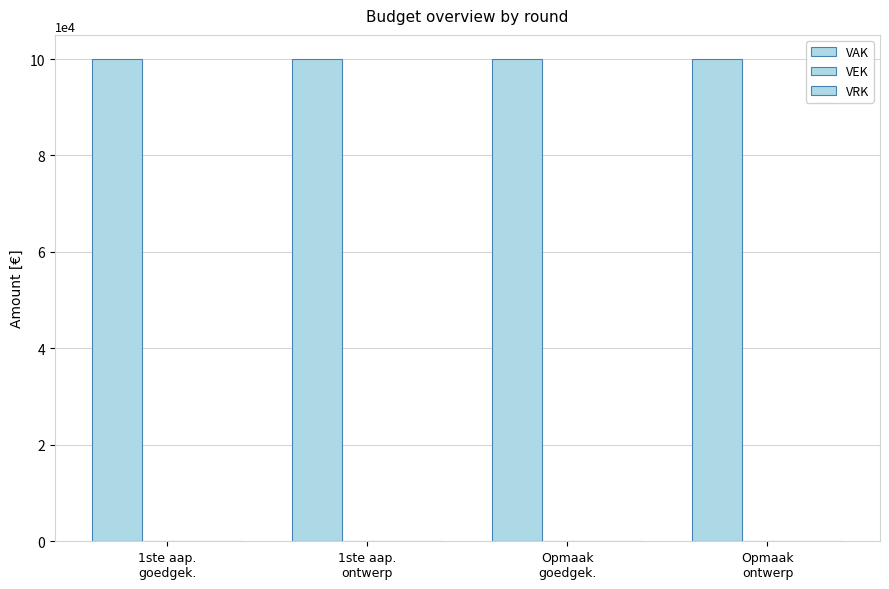

Reading right to left, transcribe all the data shown in this chart.

VAK: 100000	100000	100000	100000
VEK: 0	0	0	0
VRK: 0	0	0	0